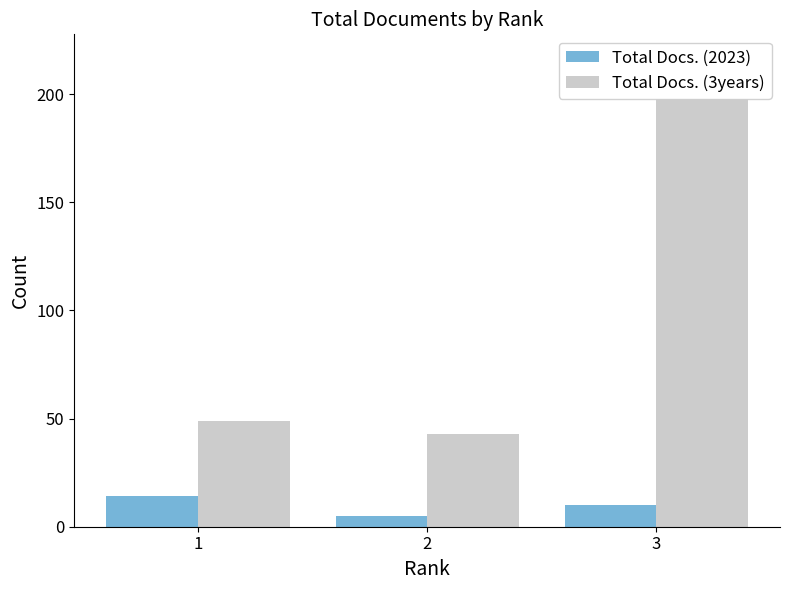

Between 2 and 3, which series saw the biggest shift?

Total Docs. (3years)